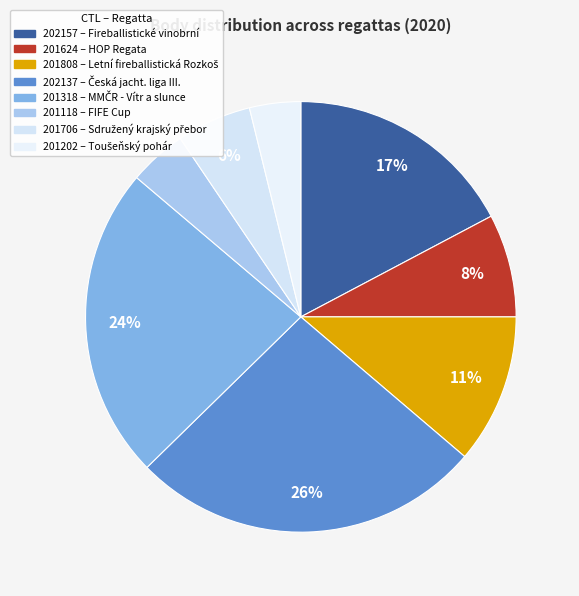

The 201808 slice represents 11% of the pie. True or false?

True